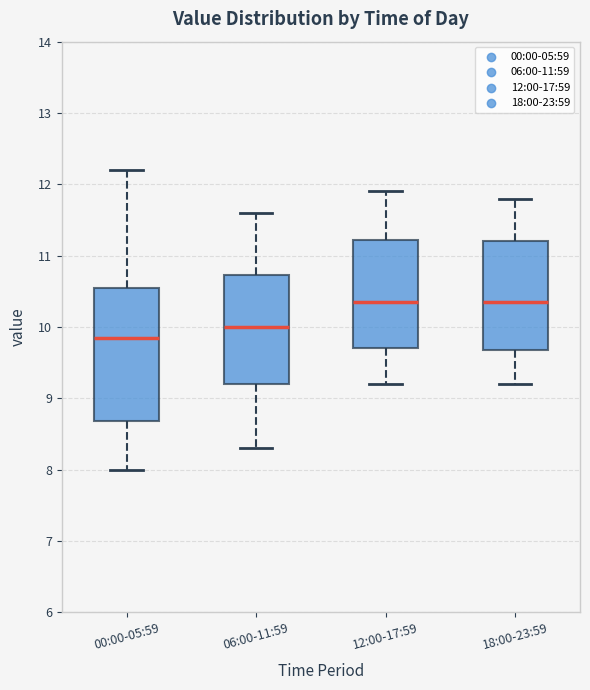

Reading left to right, transcribe this box plot: for each box, give where its median line is, the range the box spans, and where its two whiskers end, as read against the y-axis. The values are not printed on the chart, so give them approximately, as read against the axis.

00:00-05:59: median 9.9, box 8.7 to 10.6, whiskers 8.0 to 12.2
06:00-11:59: median 10.0, box 9.2 to 10.7, whiskers 8.3 to 11.6
12:00-17:59: median 10.4, box 9.7 to 11.2, whiskers 9.2 to 11.9
18:00-23:59: median 10.4, box 9.7 to 11.2, whiskers 9.2 to 11.8